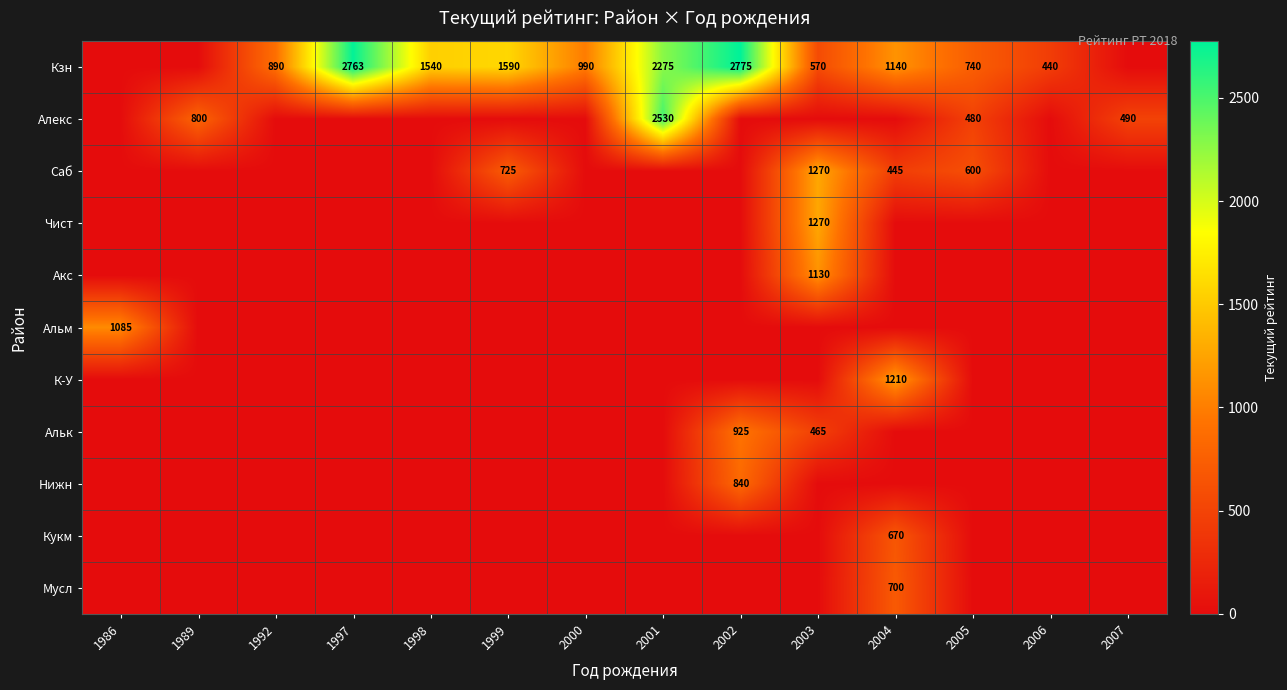

The value of Кзн at 2003 is 341. True or false?

False